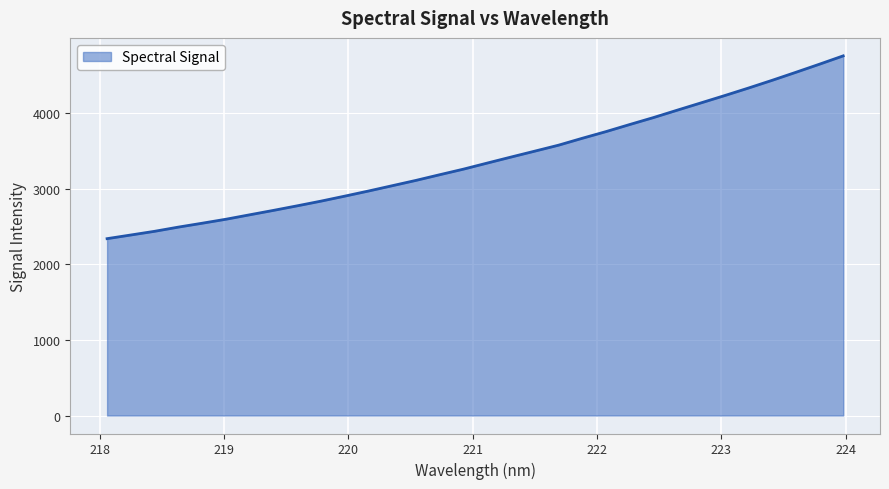

What is the minimum value shown in the chart?

2341.5